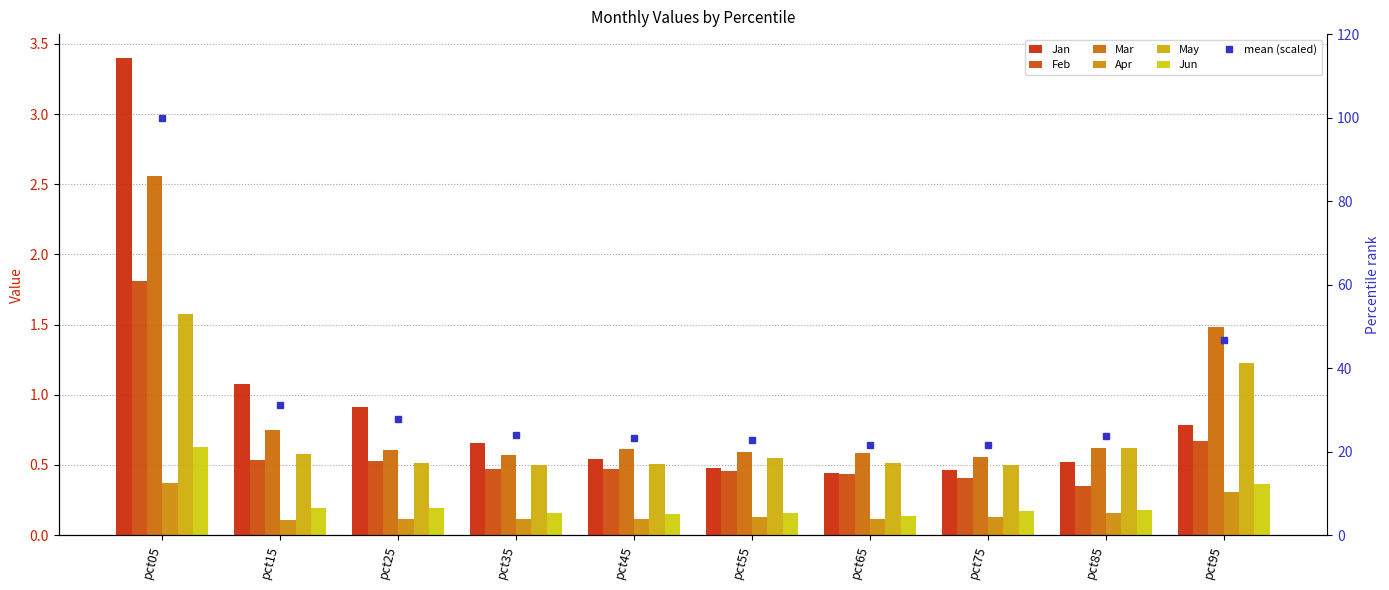

What is the difference between the maximum and minimum values in the Mar series?

2.0